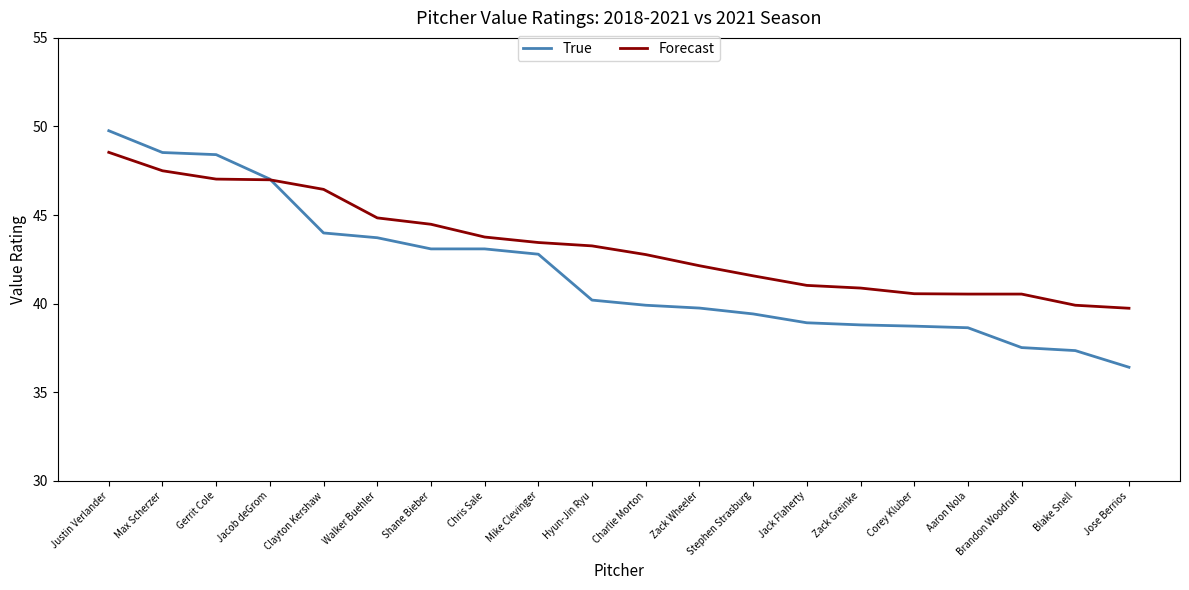

At which category does the chart reach its peak across all series?

Justin Verlander